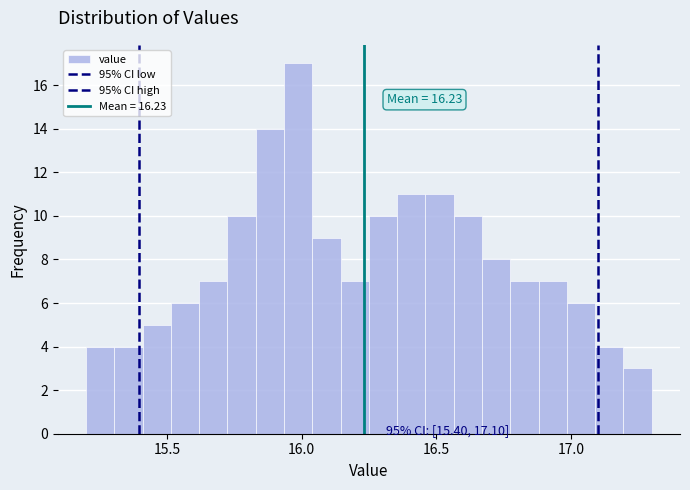

Around what value on the x-axis is the tallest bar? Give the approximate position of its centre, as read against the axis.

16.00